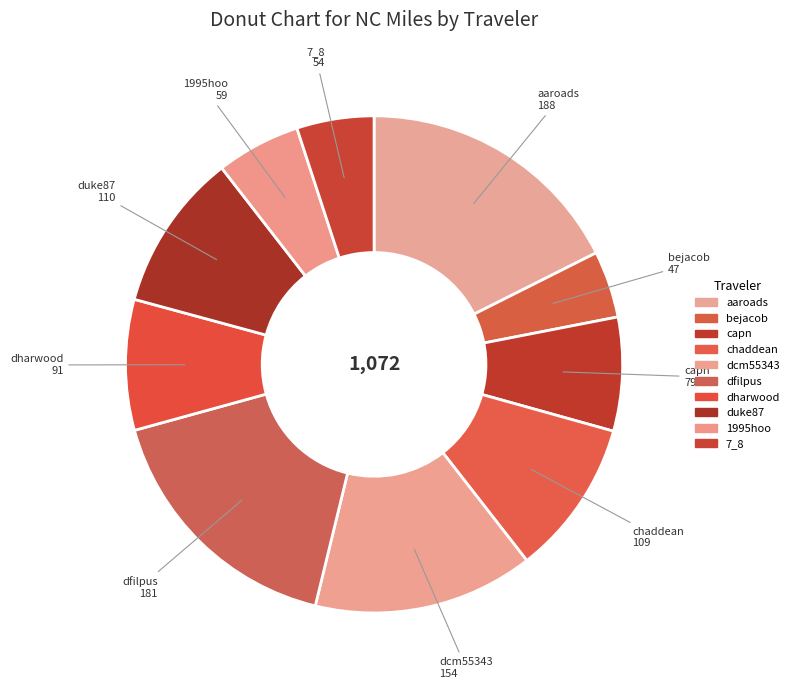

How many slices are in this pie chart?

10